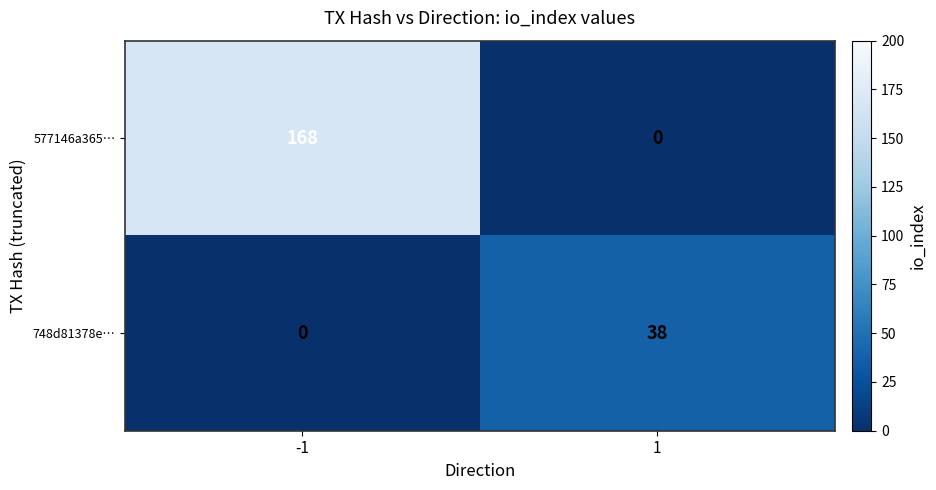

What is the total value across all series at -1?

168